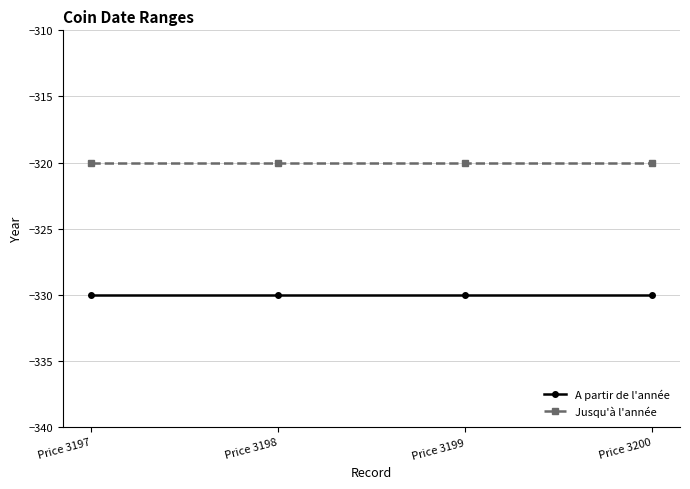

What is the minimum value for Jusqu'à l'année?

-320